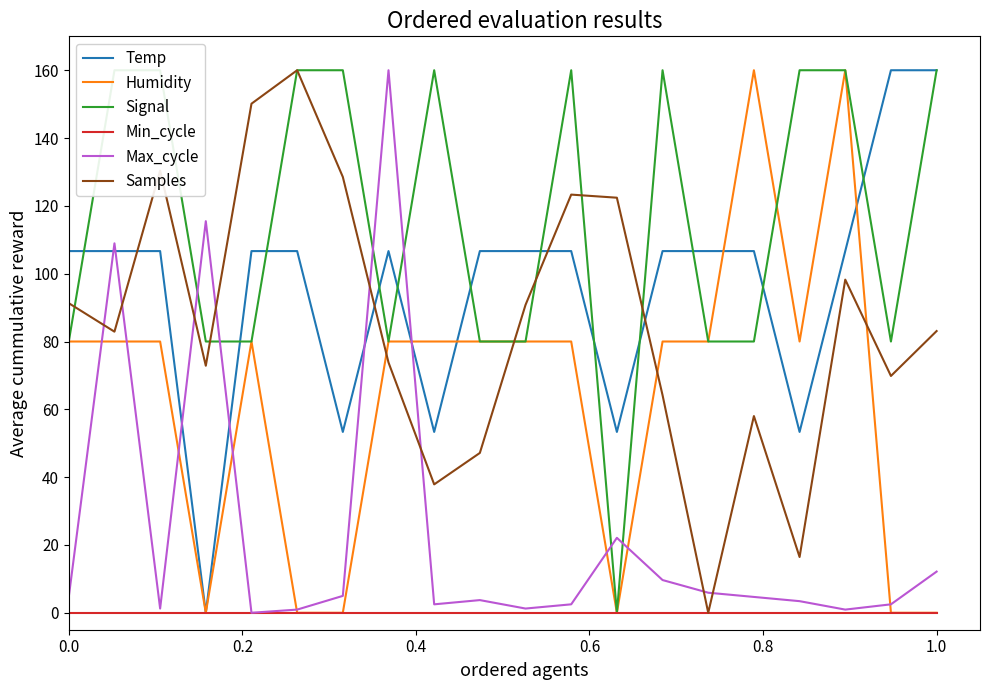

What is the greatest value displayed?

160.0